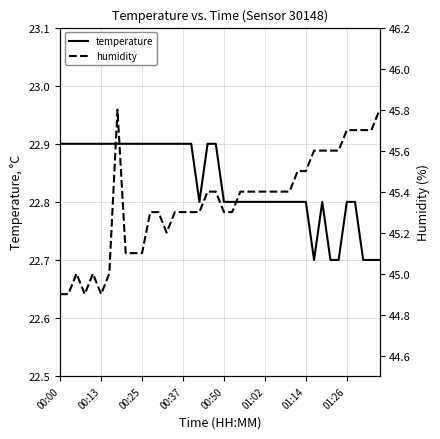

The value of temperature at 00:37 is 22.9. True or false?

True